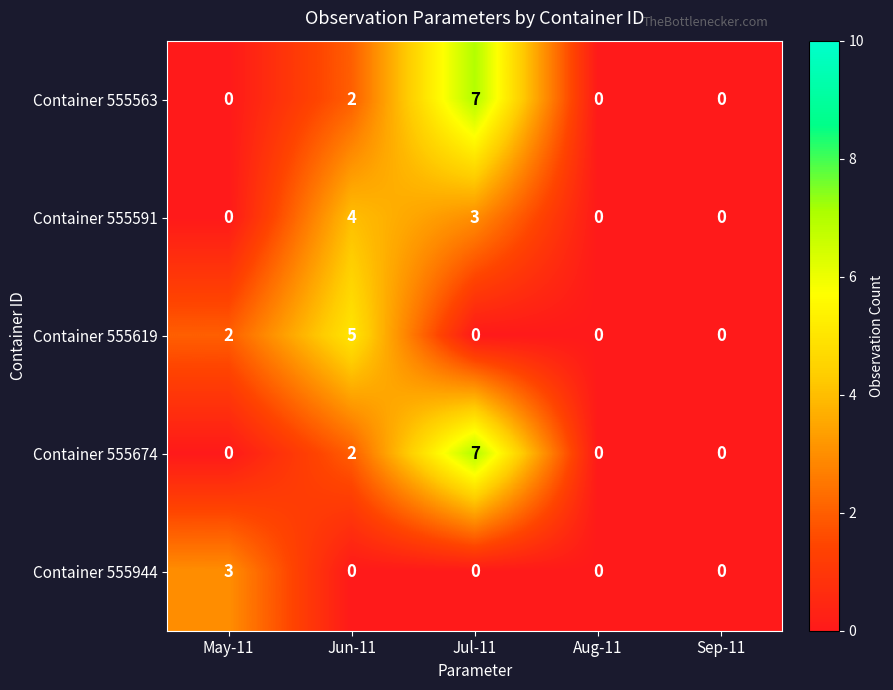

Reading left to right, extract all data points from this chart.

Container 555563: May-11=0	Jun-11=2	Jul-11=7	Aug-11=0	Sep-11=0
Container 555591: May-11=0	Jun-11=4	Jul-11=3	Aug-11=0	Sep-11=0
Container 555619: May-11=2	Jun-11=5	Jul-11=0	Aug-11=0	Sep-11=0
Container 555674: May-11=0	Jun-11=2	Jul-11=7	Aug-11=0	Sep-11=0
Container 555944: May-11=3	Jun-11=0	Jul-11=0	Aug-11=0	Sep-11=0